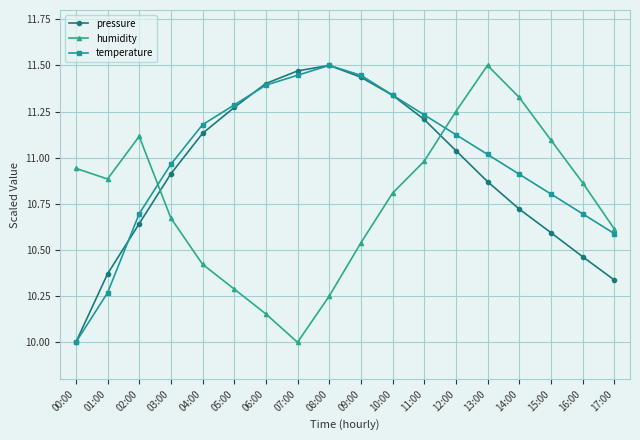

What is the label of the 13th point from the right?

05:00